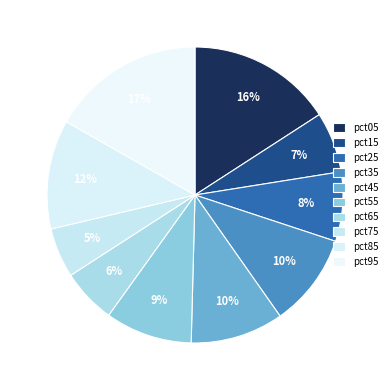

The pct25 slice represents 8% of the pie. True or false?

True